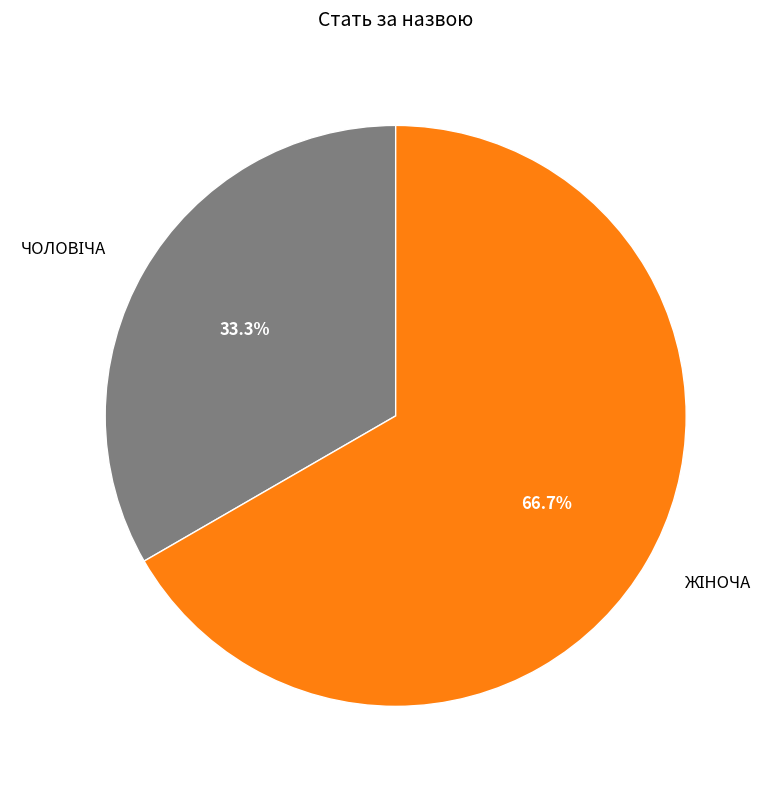

Is there any slice that represents more than half of the pie?

Yes